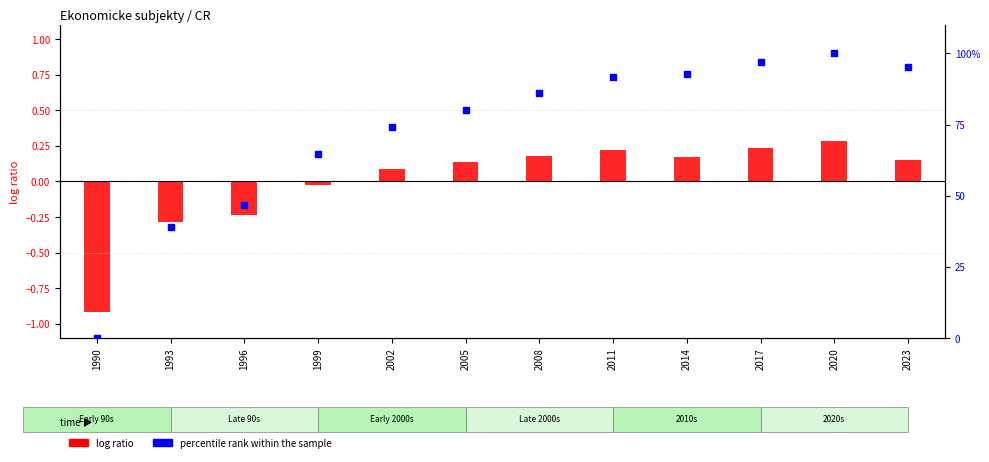

Is the value of percentile rank within the sample at 2002 greater than the value of log ratio at 2023?

Yes